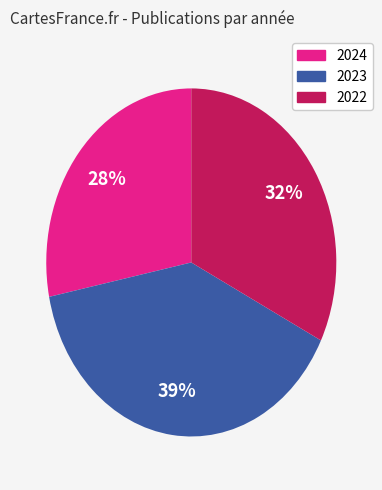

How many slices are in this pie chart?

3